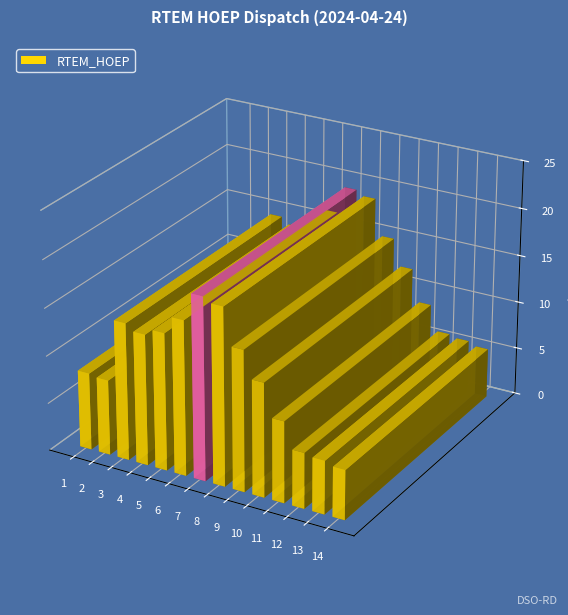

Reading left to right, list all the values displayed in this chart.

8.1	7.9	14.4	13.7	14.4	16.2	19.1	18.6	14.8	12.0	8.5	5.8	5.6	5.2